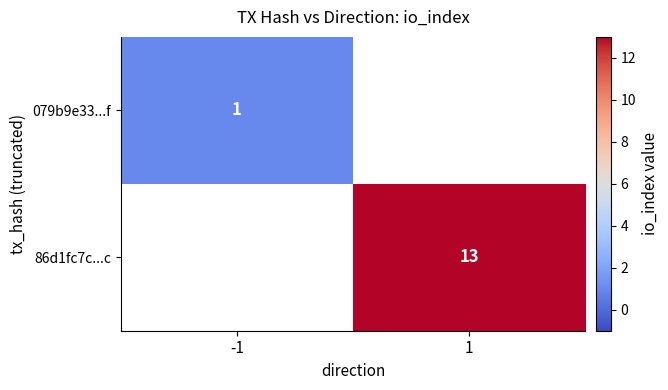

Which category has the lowest value across all series?

-1